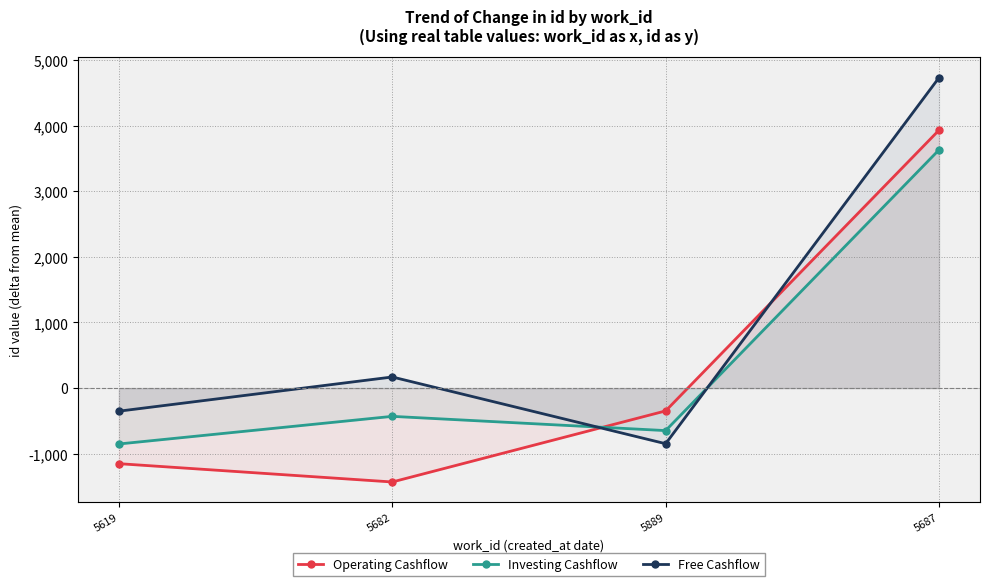

Which category has the lowest value across all series?

5682